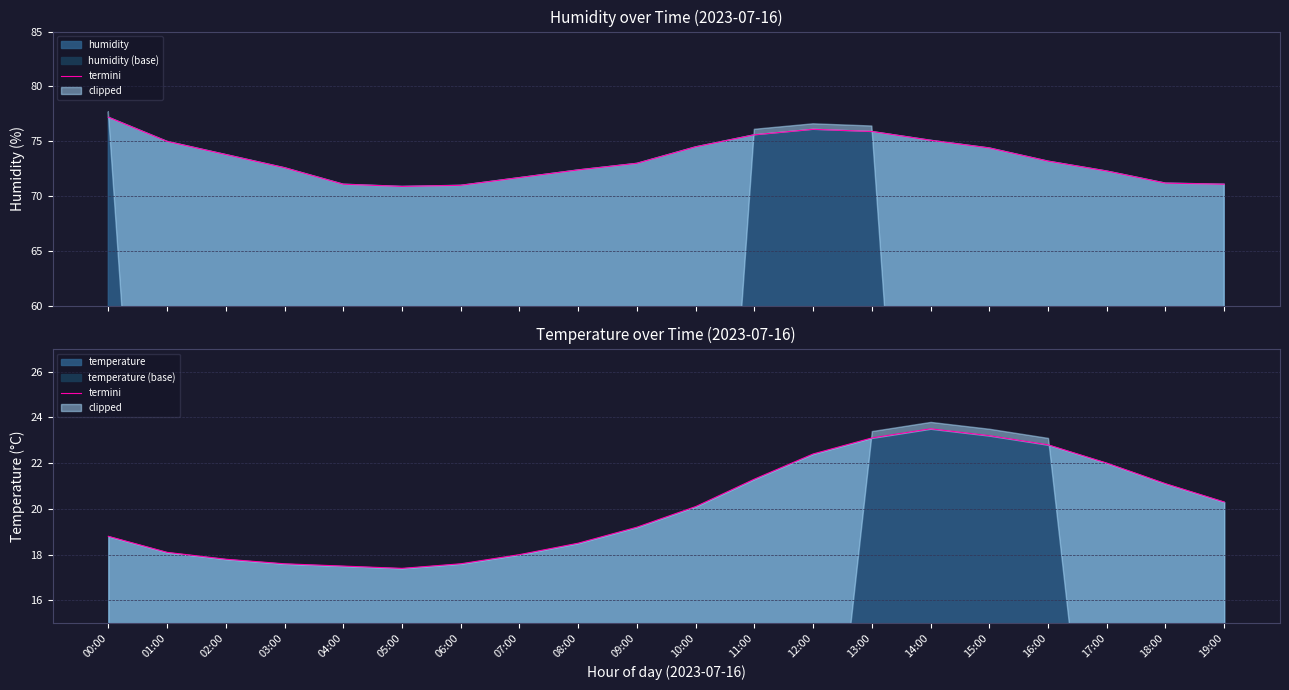

What is the sum of the values at 19:00 and 02:00?

38.1